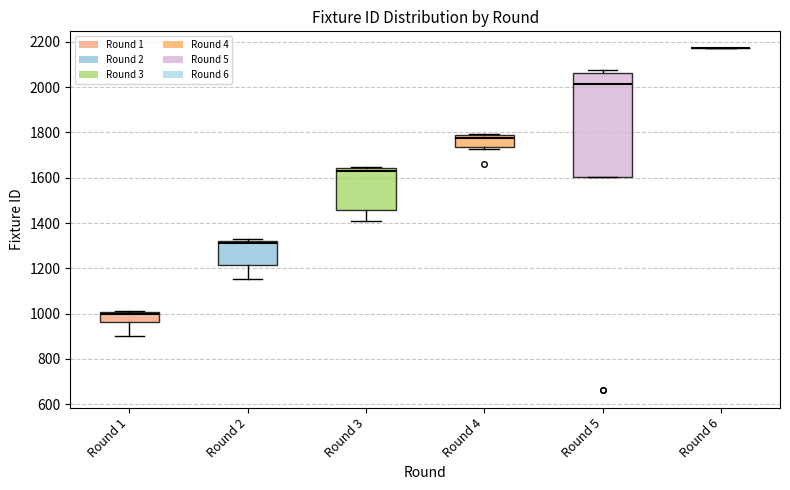

Comparing the boxes themselves (not the whiskers), which one is the tallest?

Round 5